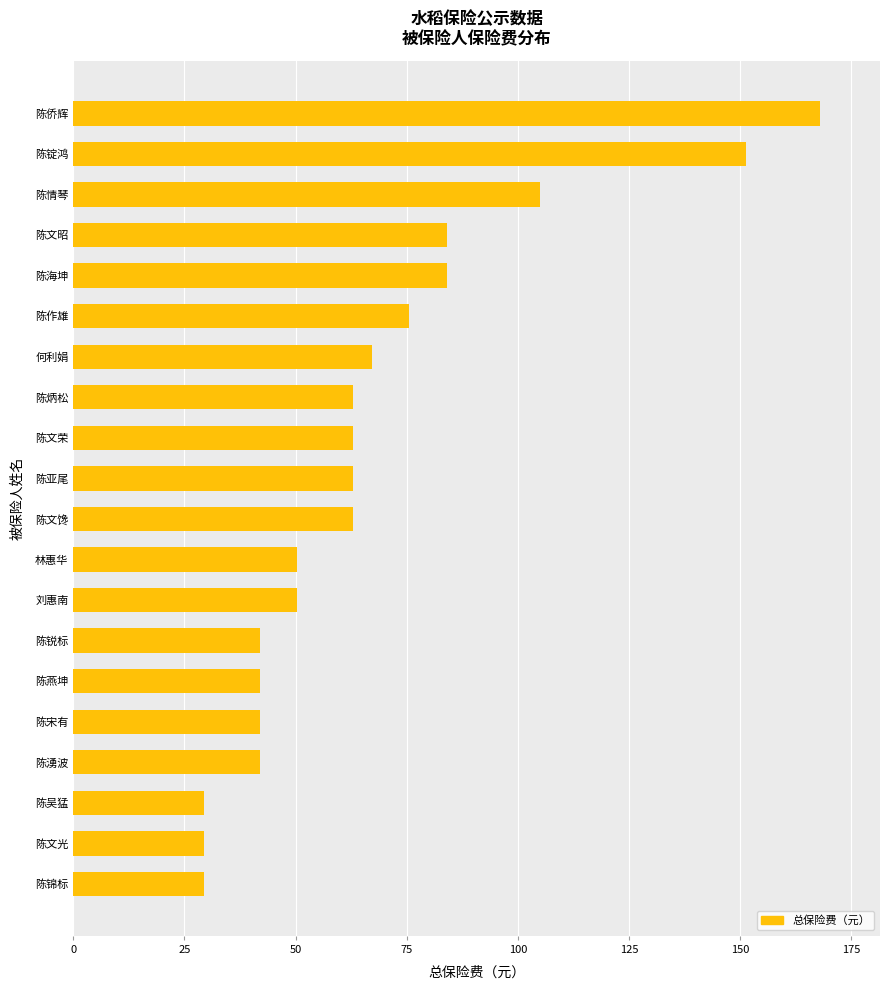

True or false: the data shows 10.3 at 陈锦标.

False